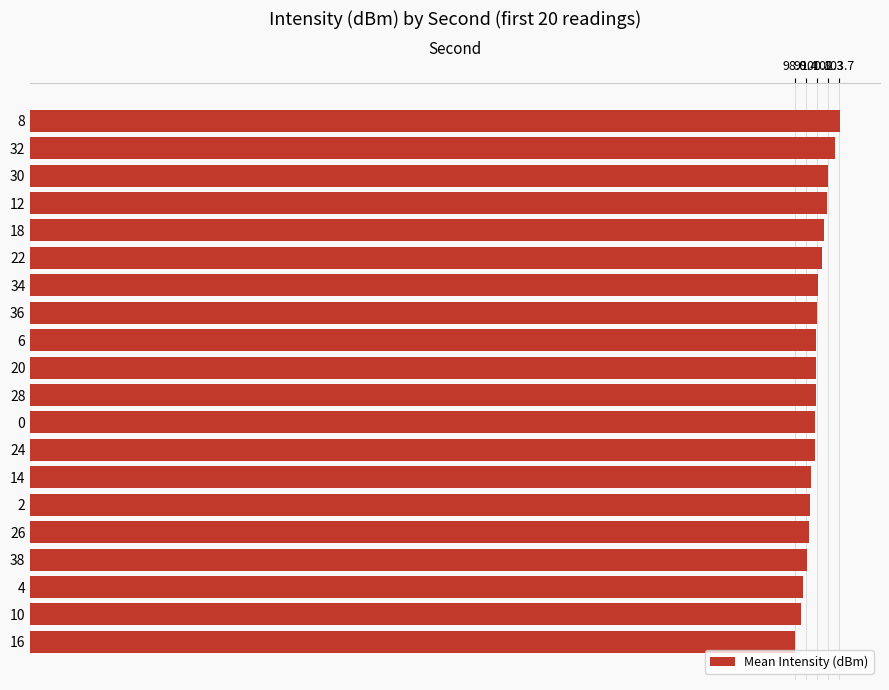

What is the ratio of the value at 8 to the value at 26?

1.0